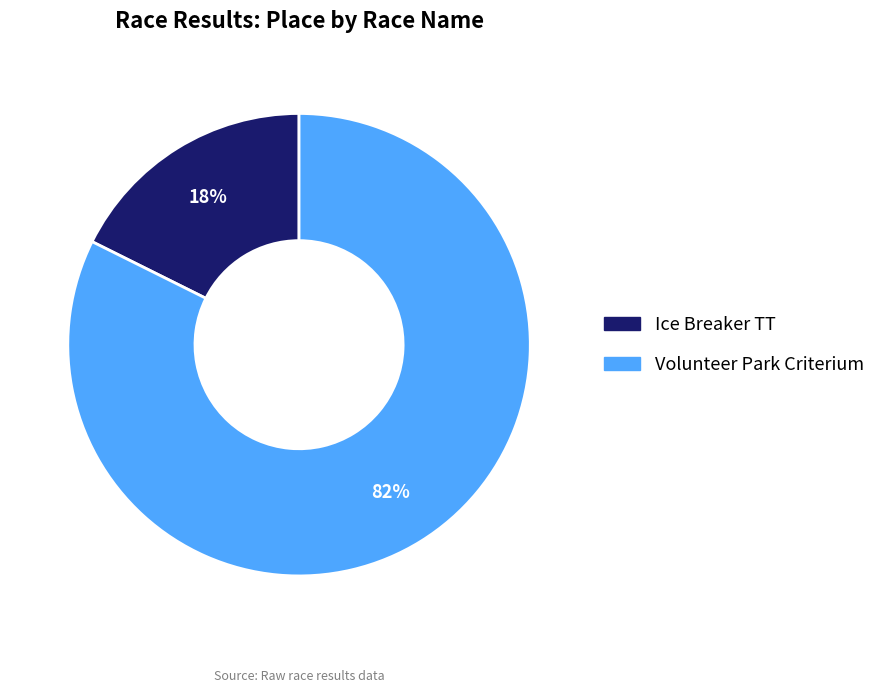

Which category has the biggest portion of the pie?

Volunteer Park Criterium